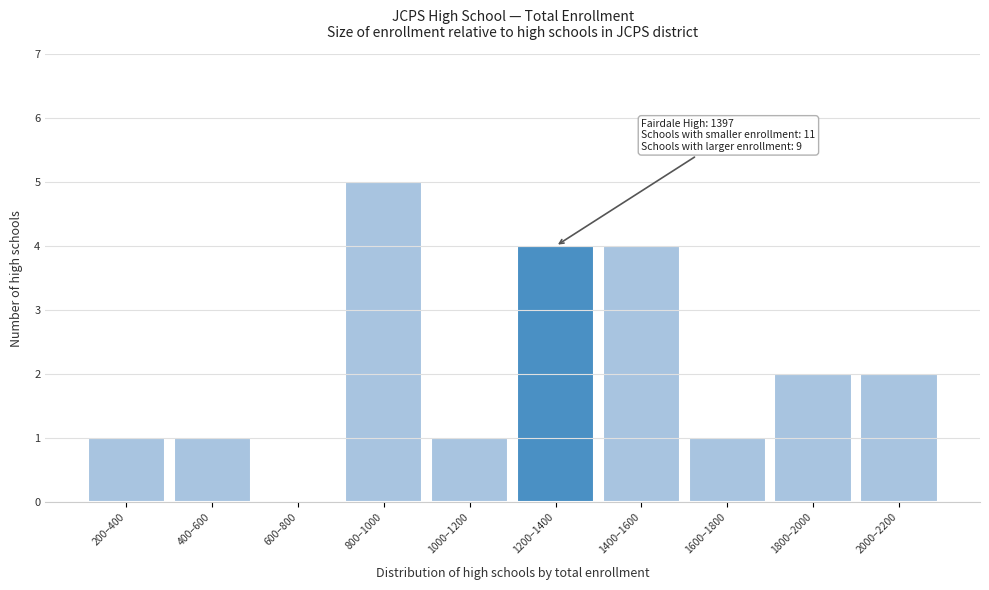

Reading left to right, what are all the values shown in this chart?

200–400=1	400–600=1	600–800=0	800–1000=5	1000–1200=1	1200–1400=4	1400–1600=4	1600–1800=1	1800–2000=2	2000–2200=2